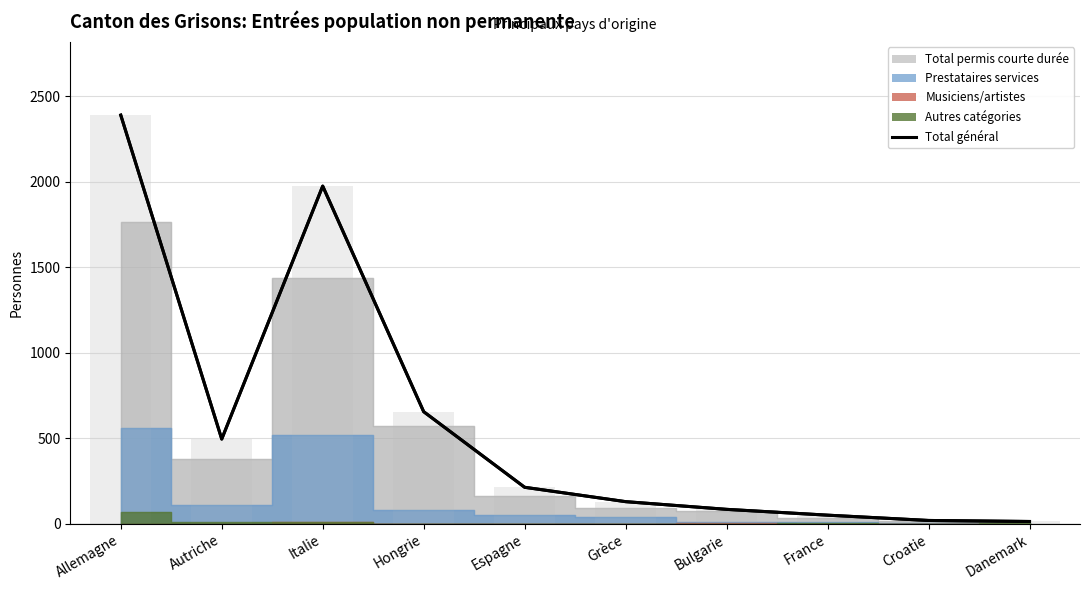

Does the chart contain stacked bars?

No